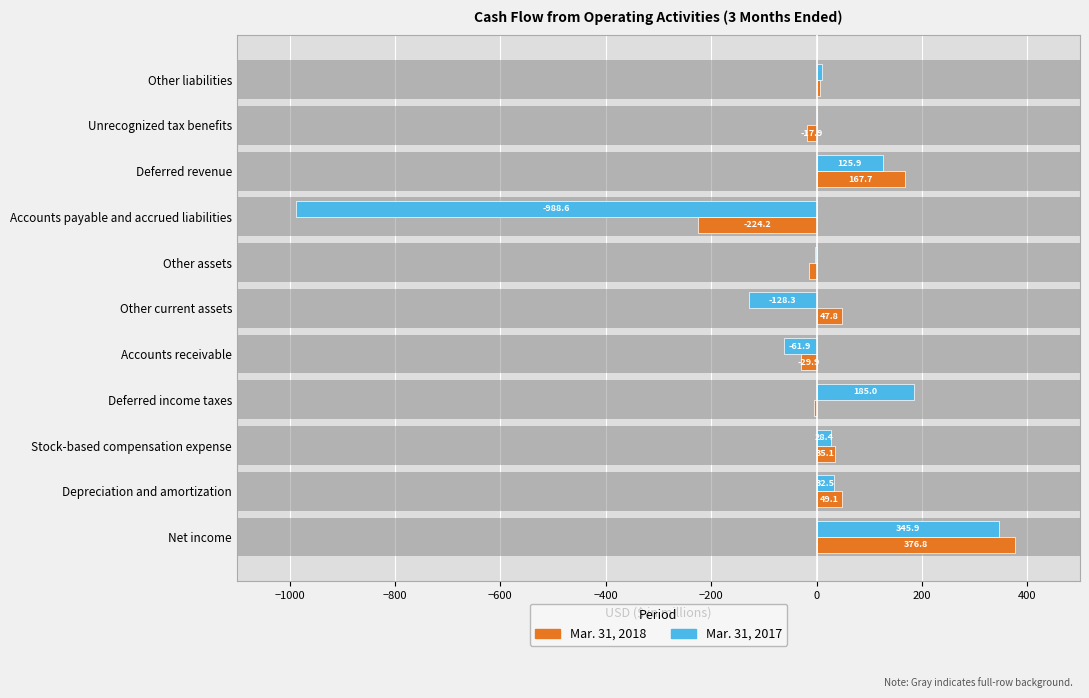

Are the bars grouped side by side (vs. stacked)?

Yes